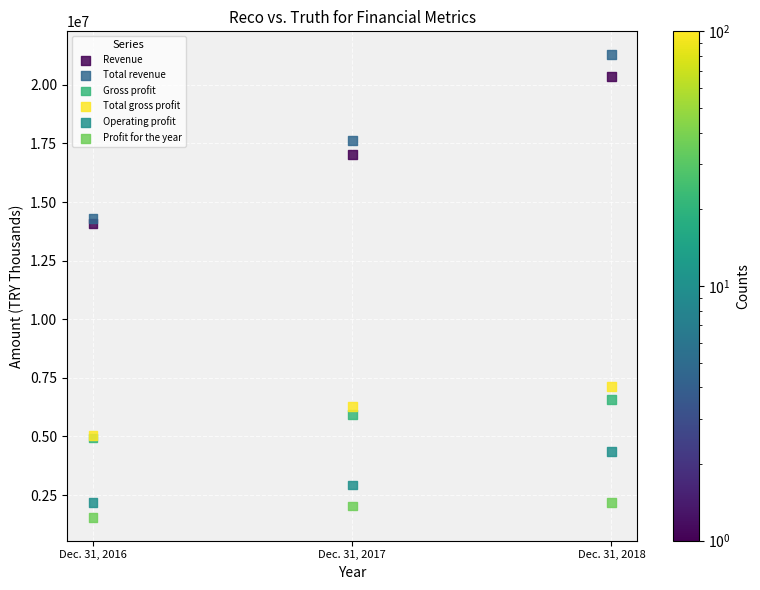

In the Operating profit series, what Y value is closest to 3270893?

2932383